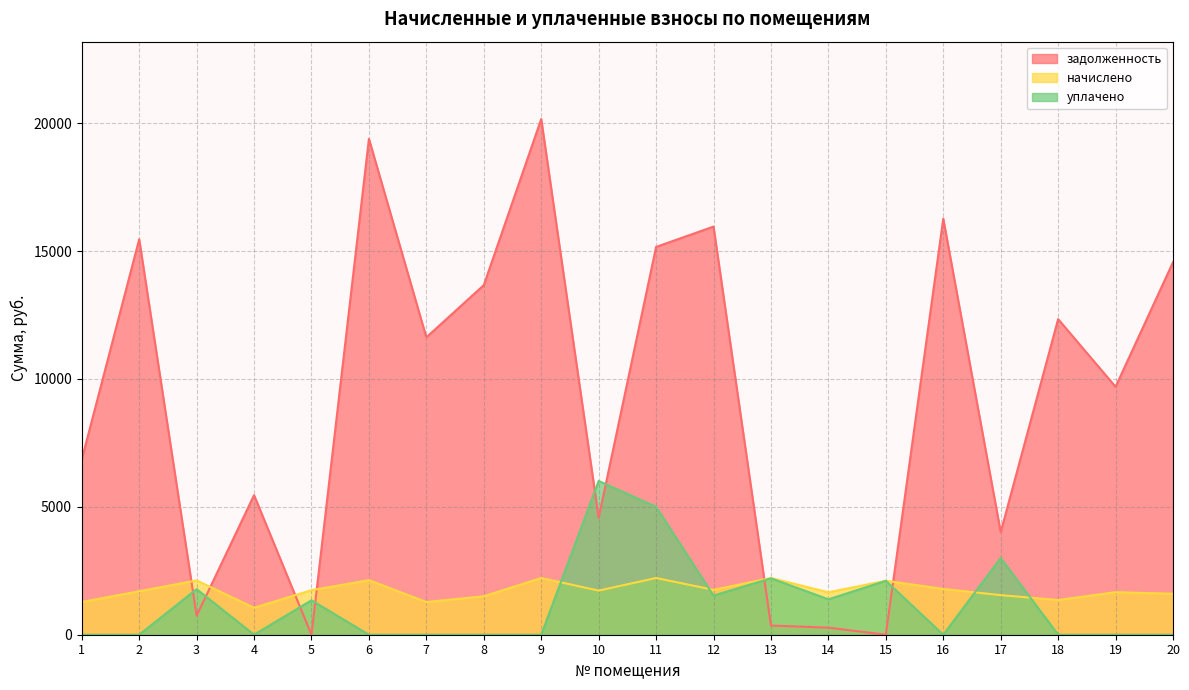

Does the chart display data point markers on the line(s)?

No